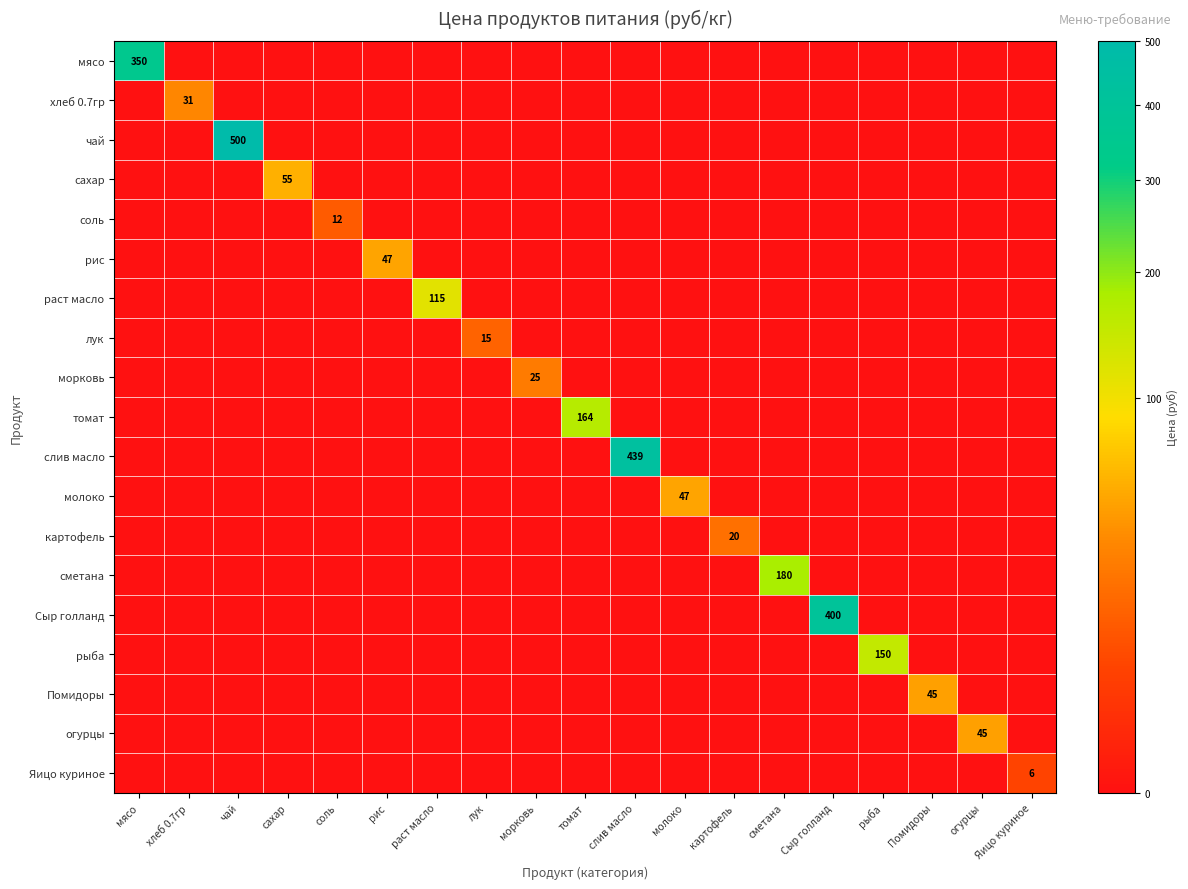

Which has a higher value, томат or рыба?

томат